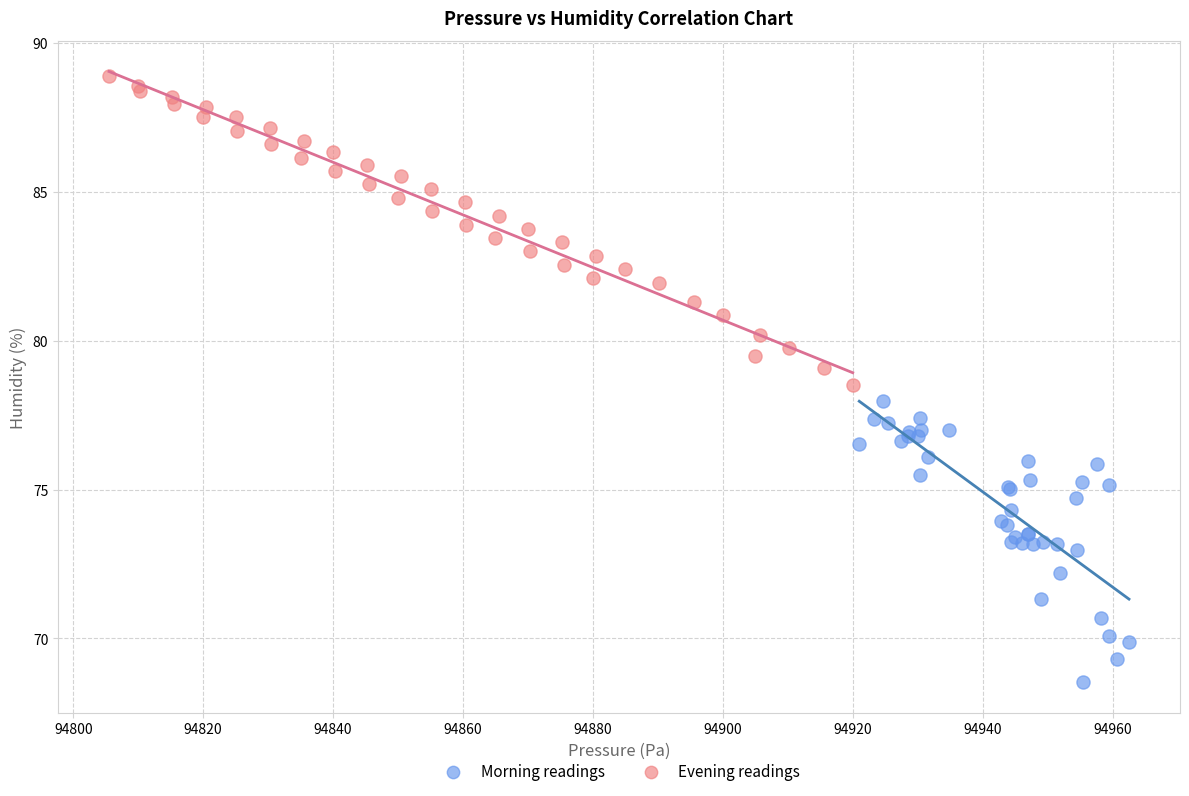

Which series contains the highest Y value?

Evening readings